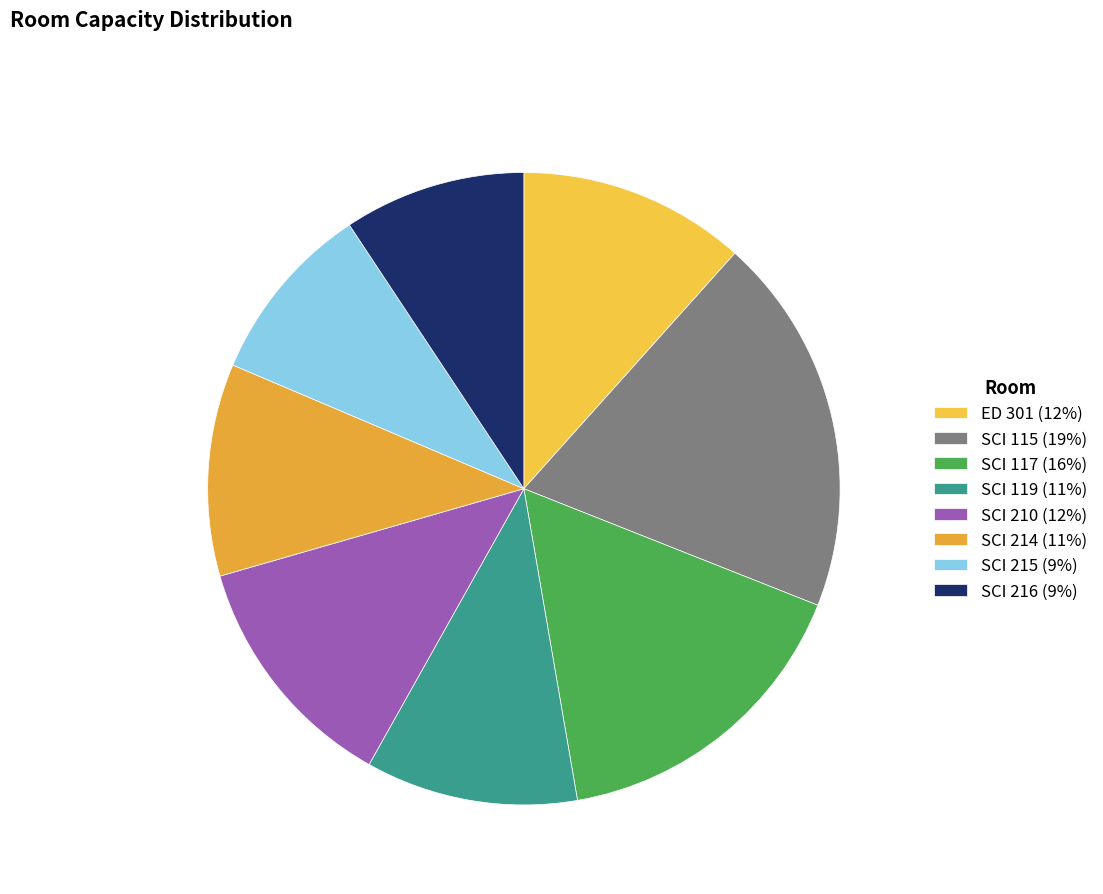

What percentage do SCI 215 and ED 301 together represent?

20.9%